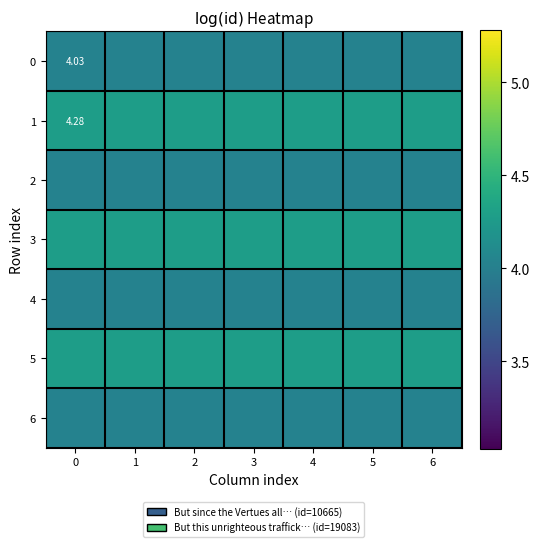

The 1 series shows 4.3 at 0. True or false?

True